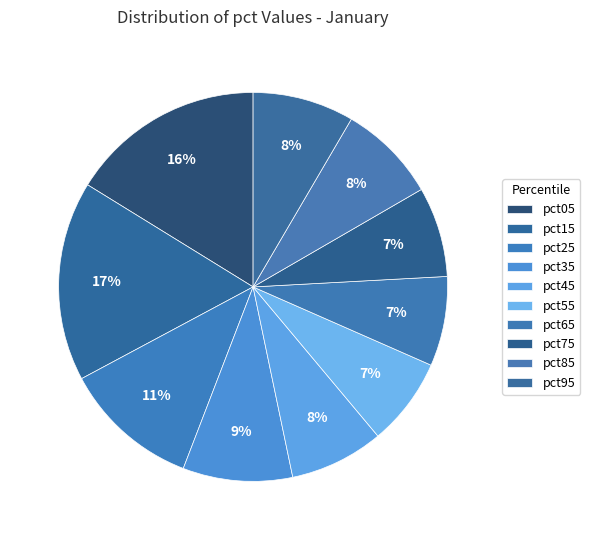

True or false: pct45 accounts for 15% of the total.

False